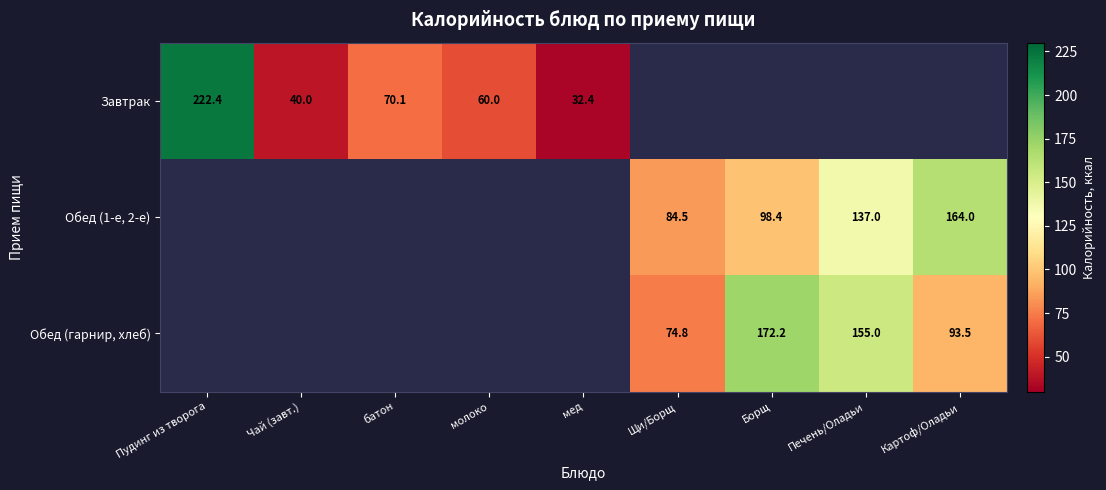

Is it true that Обед (1-е, 2-е) equals 84.5 at Щи/Борщ?

True